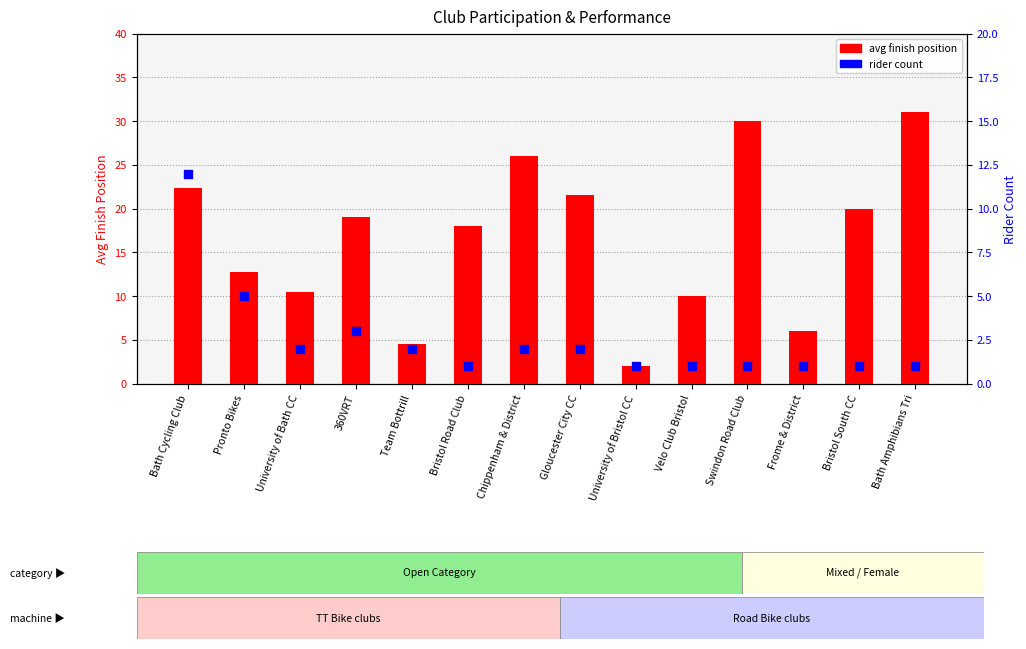

At how many categories does at least one series exceed 30?

1